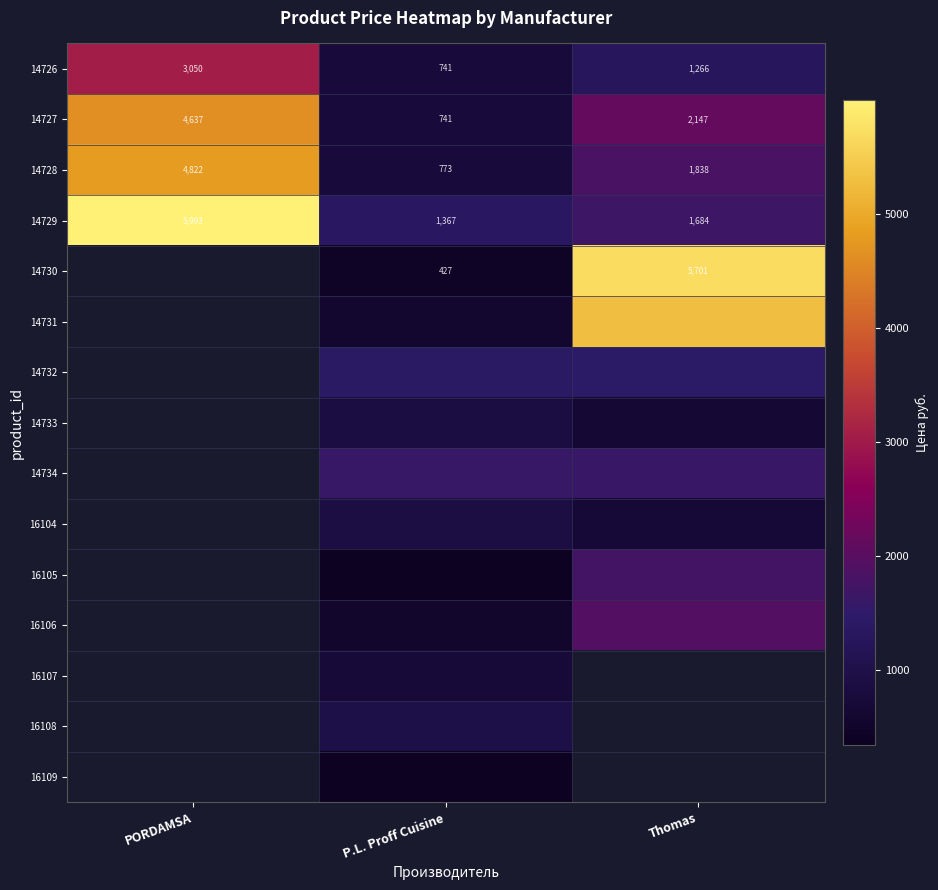

The value of 14728 at PORDAMSA is 4822.0. True or false?

True